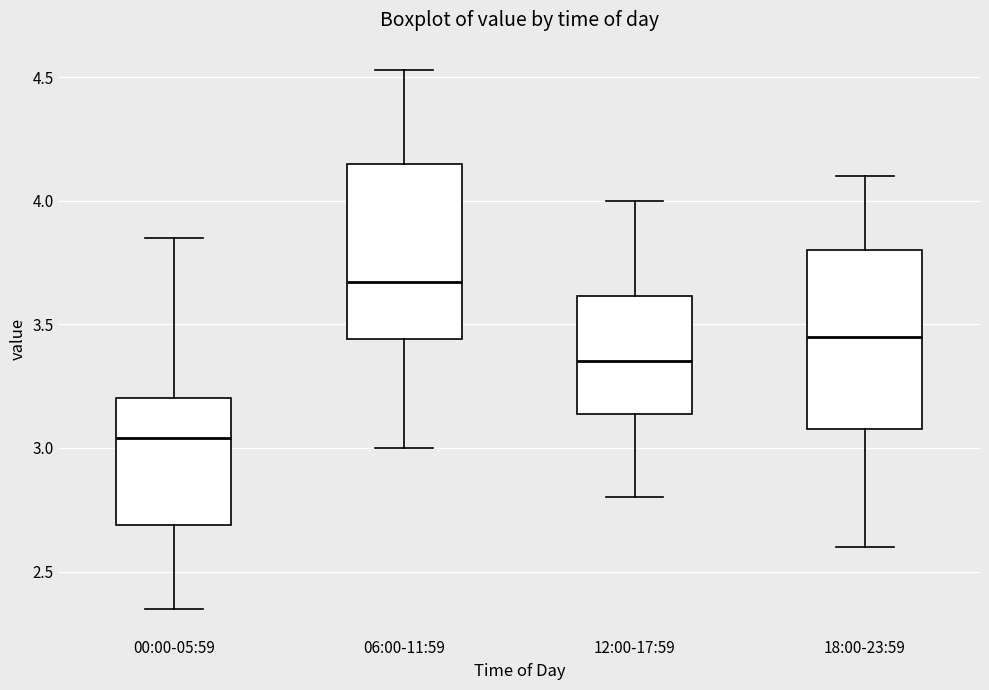

Where does the upper whisker of the box for 18:00-23:59 end on the y-axis? The values are not printed on the chart, so give them approximately, as read against the axis.

4.10